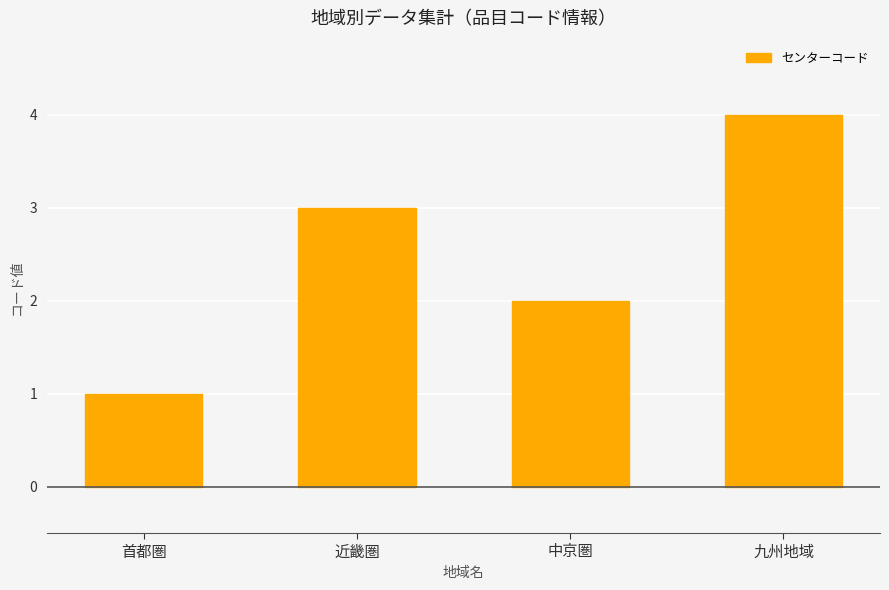

What is the label of the 4th bar from the left?

九州地域